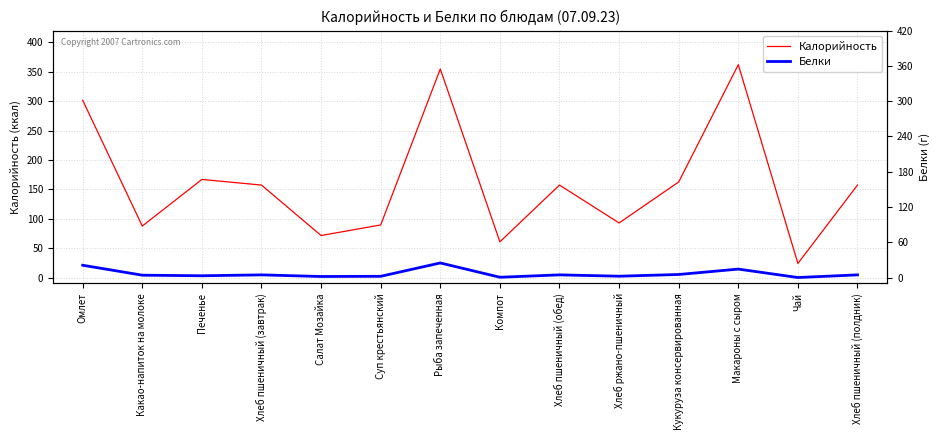

Which category has the highest value in the Белки series?

Рыба запеченная